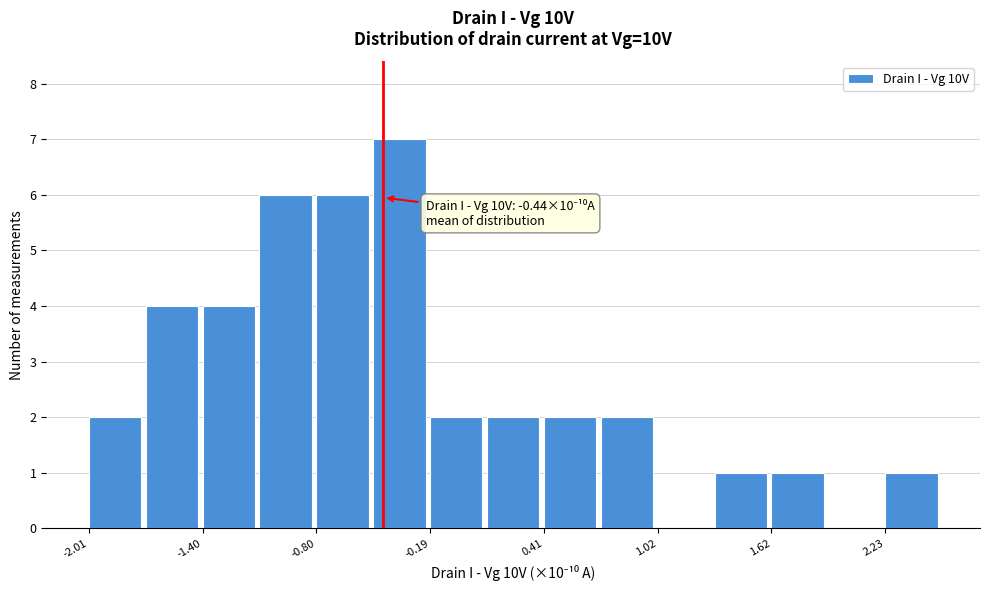

Read against the x-axis, roughly where is the centre of the tallest bar?

-0.4